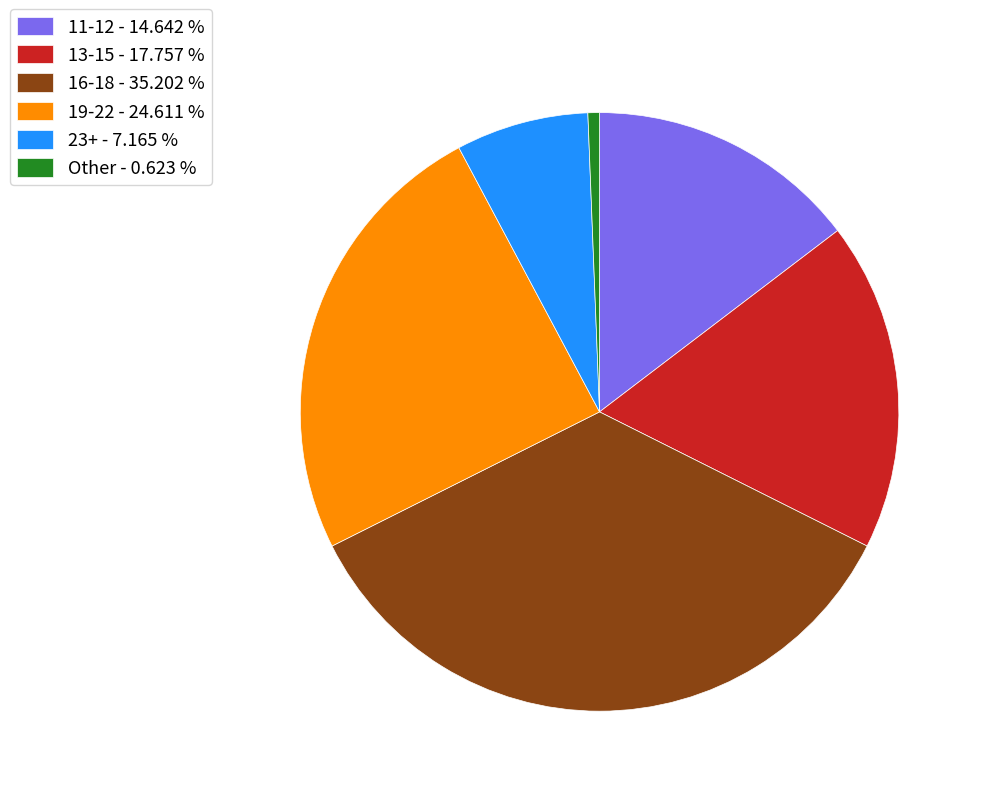

Which category has the biggest portion of the pie?

16-18 - 35.202 %